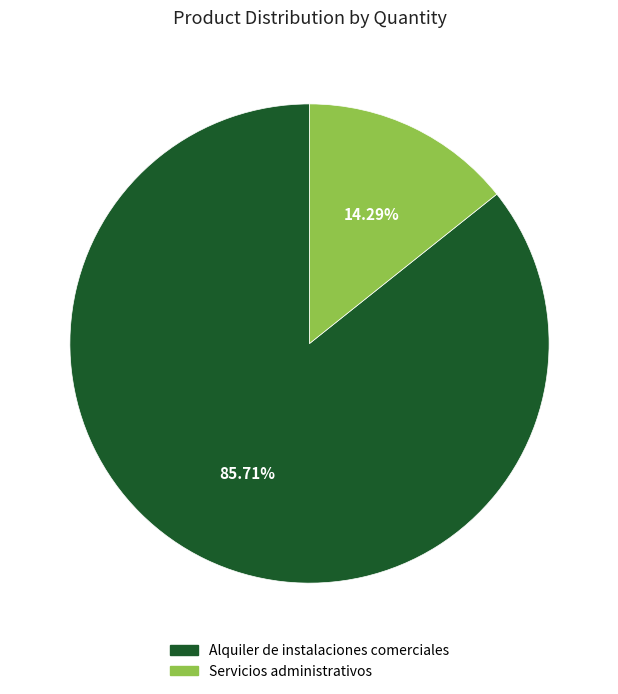

What is the total percentage of Servicios administrativos and Alquiler de instalaciones comerciales?

100.0%